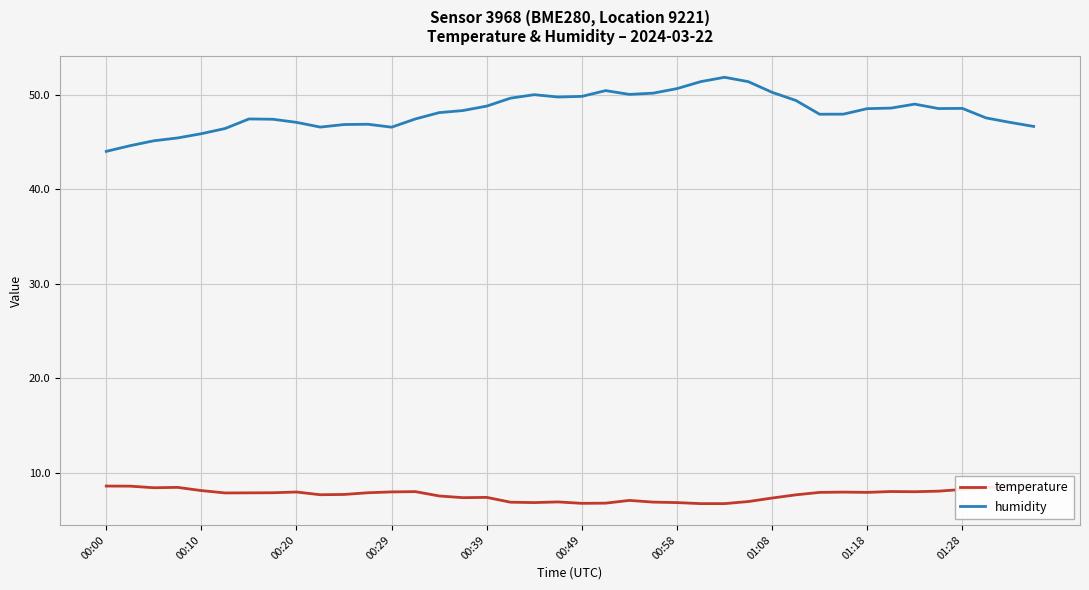

Count the number of data series in this chart.

2